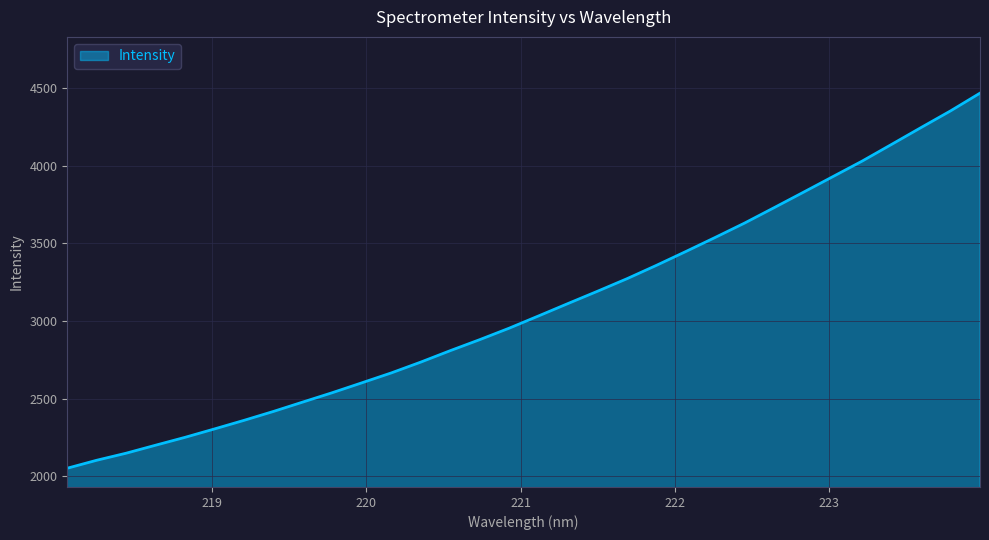

How many series are shown in this chart?

1